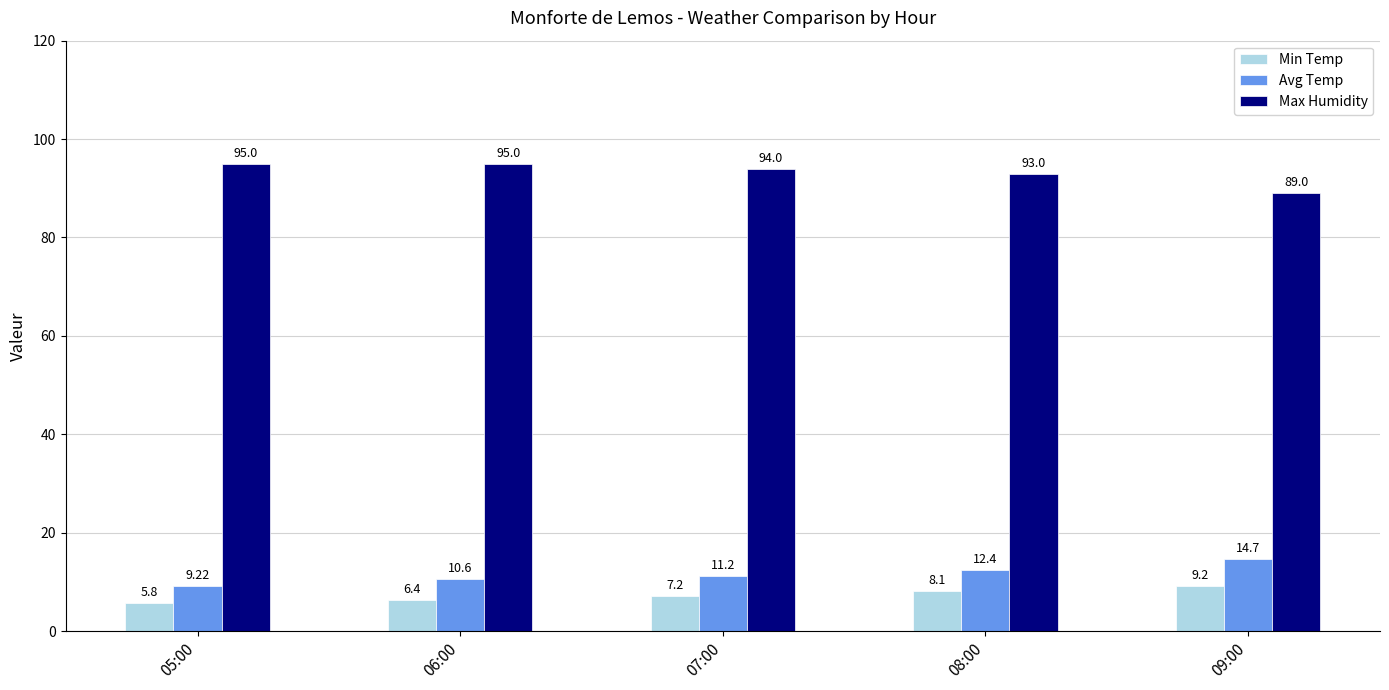

How many distinct data groups are displayed?

3